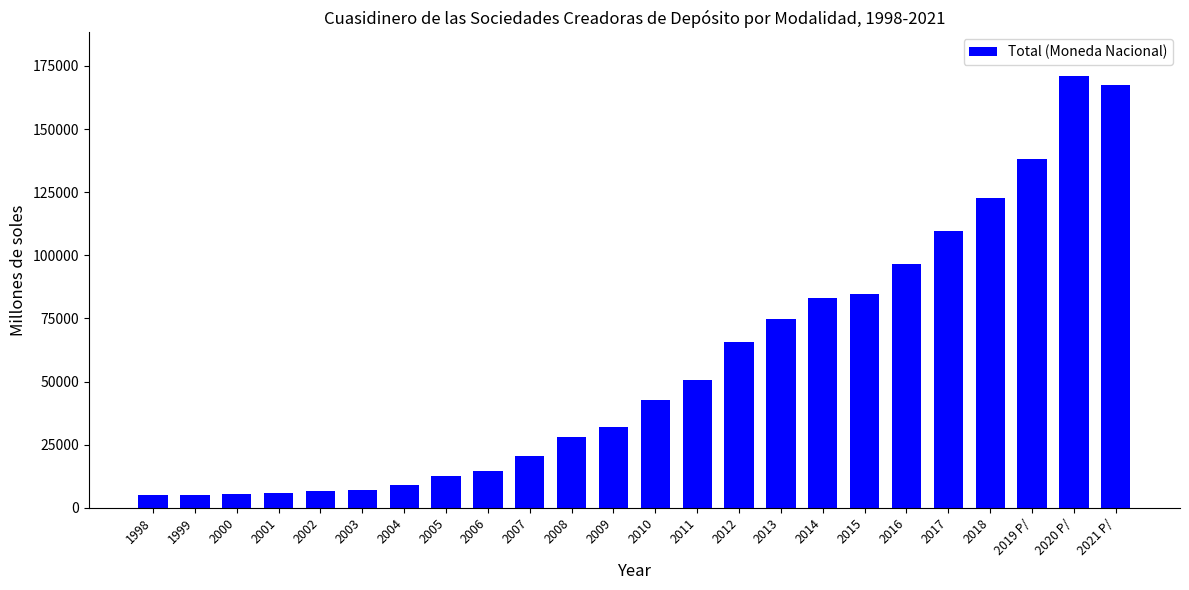

What is the difference between the maximum and minimum values?

166047.6